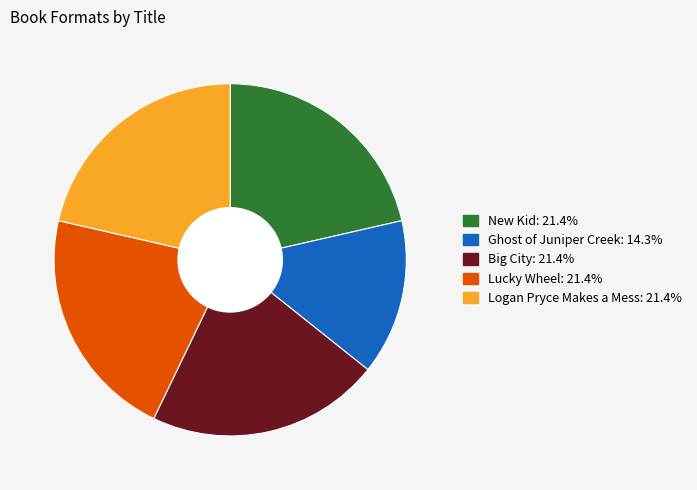

Do Logan Pryce Makes a Mess and Big City together represent more than half of the pie?

No